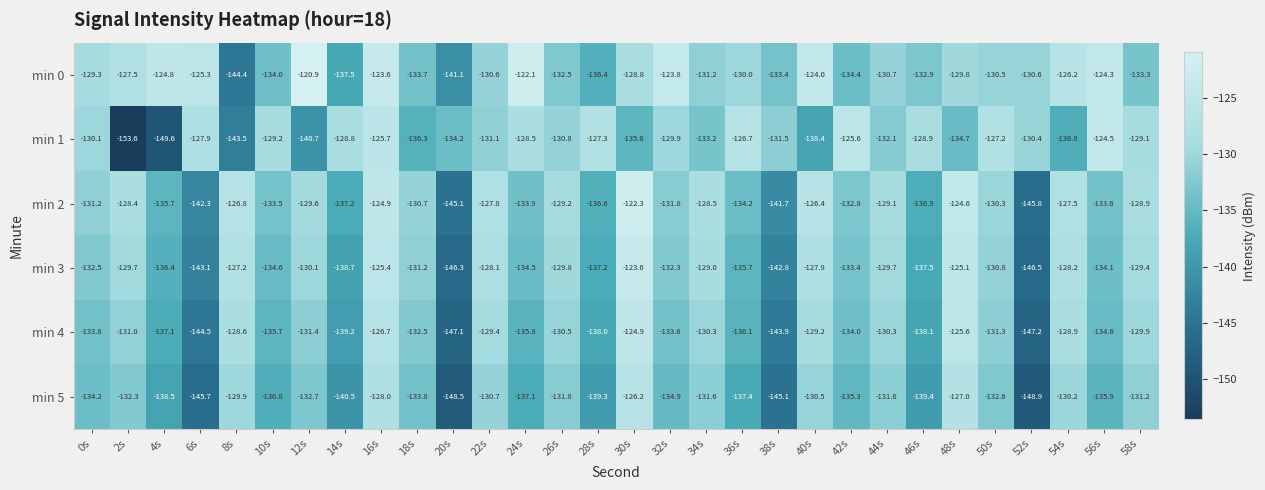

How many categories are shown in the chart?

30